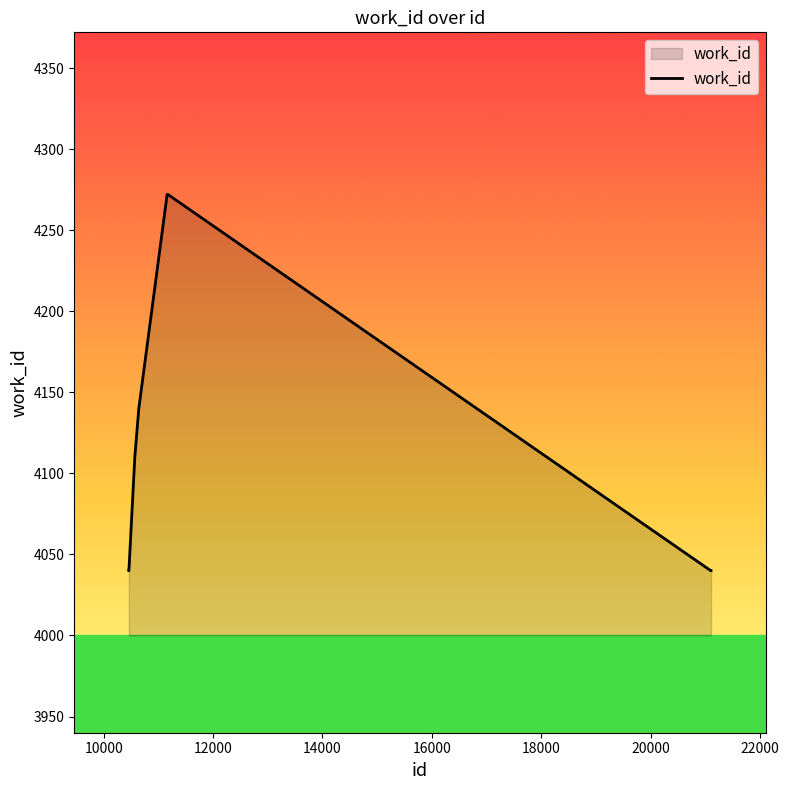

What is the difference between the maximum and minimum values?

232